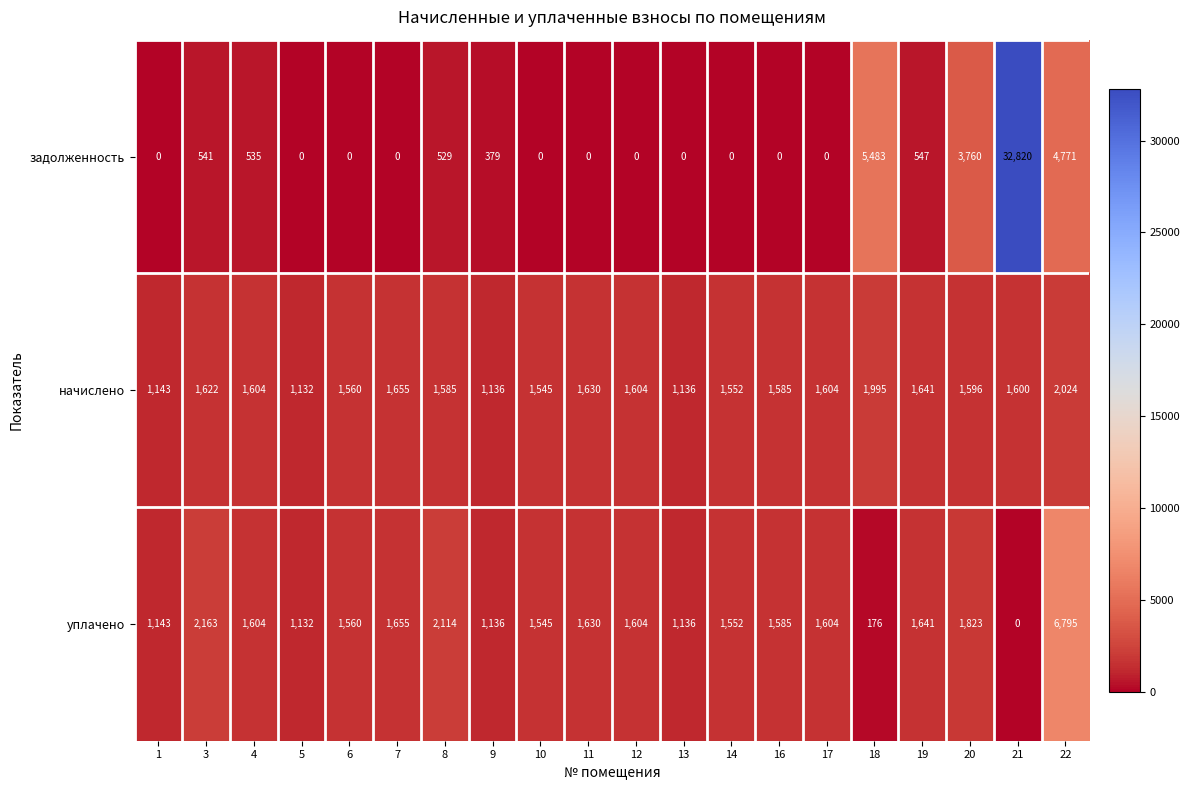

Count the number of categories in the chart.

20